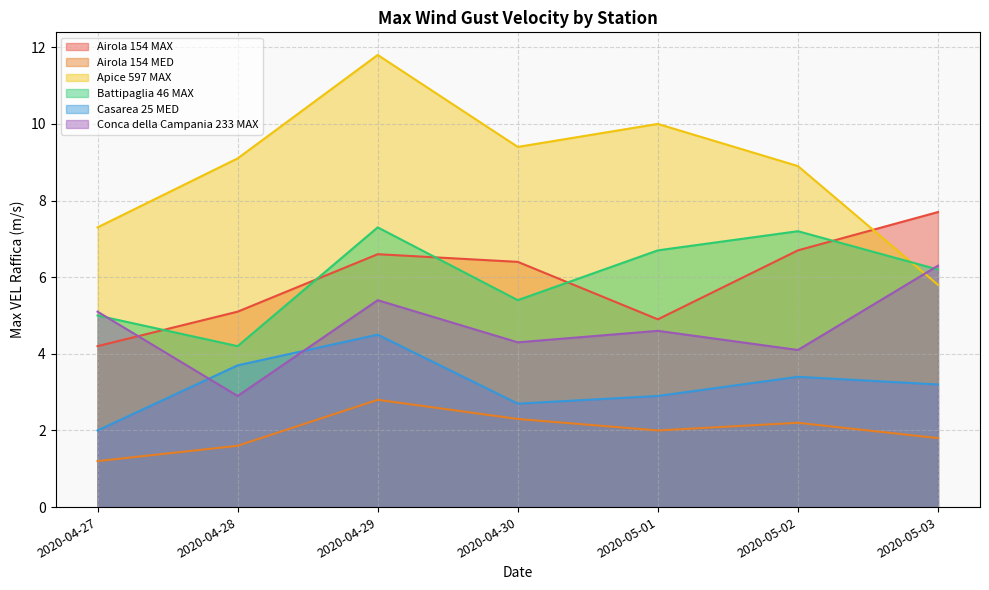

What is the total value across all series at 2020-04-30?

30.5